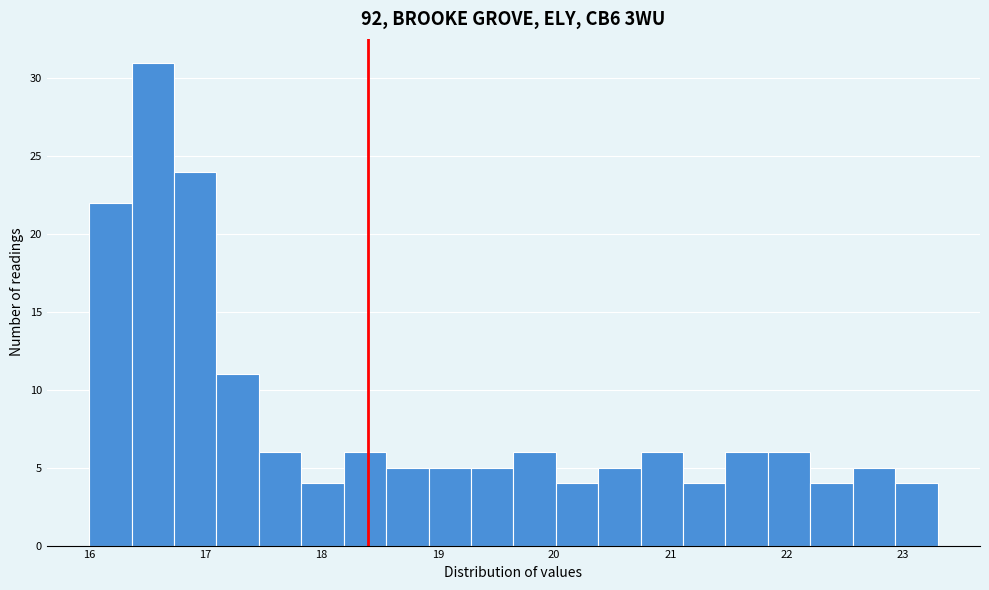

Read against the x-axis, roughly where is the centre of the tallest bar?

16.5